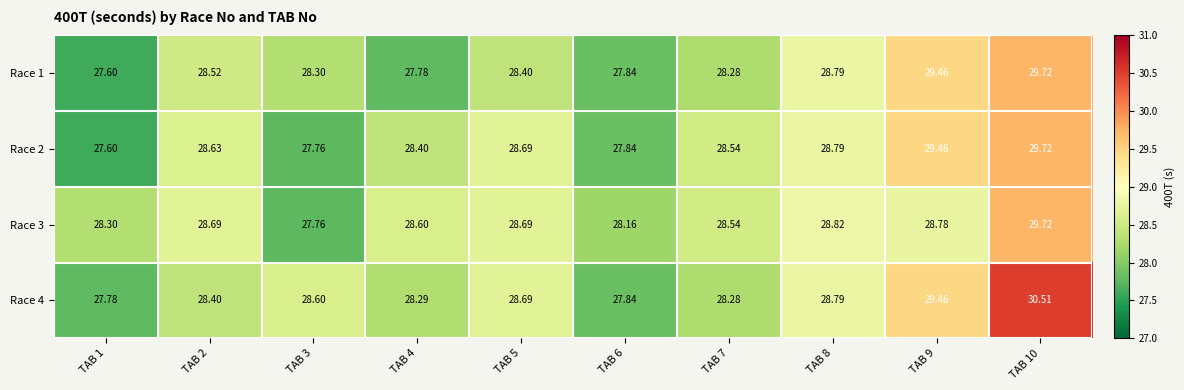

Is the value of Race 4 at TAB 8 greater than the value of Race 1 at TAB 6?

Yes